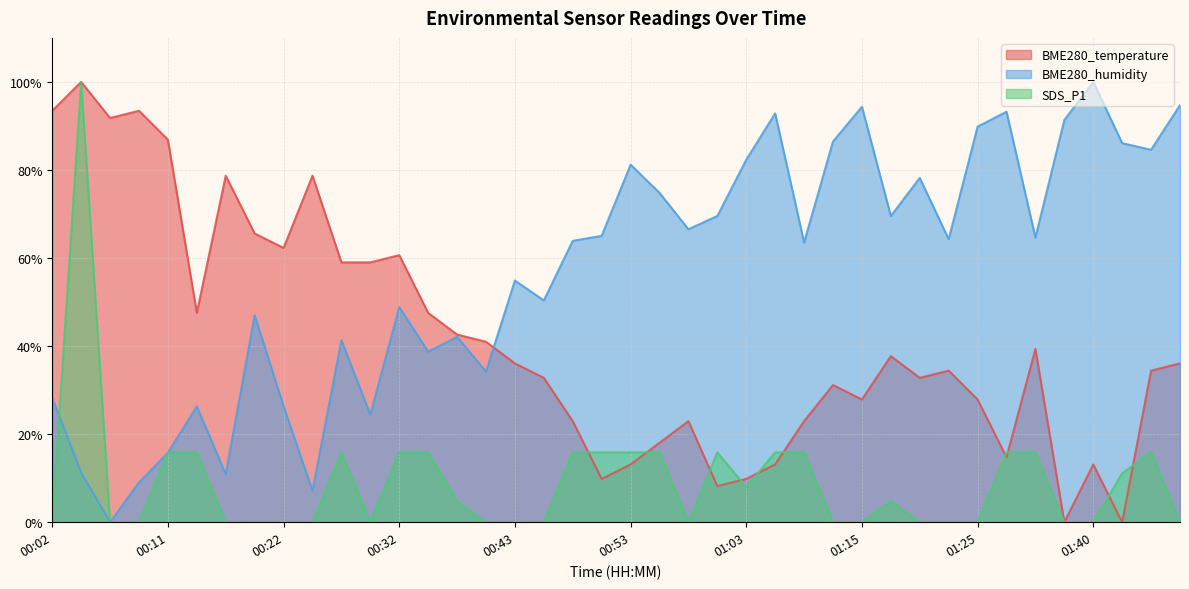

At how many categories does at least one series exceed 78?

20